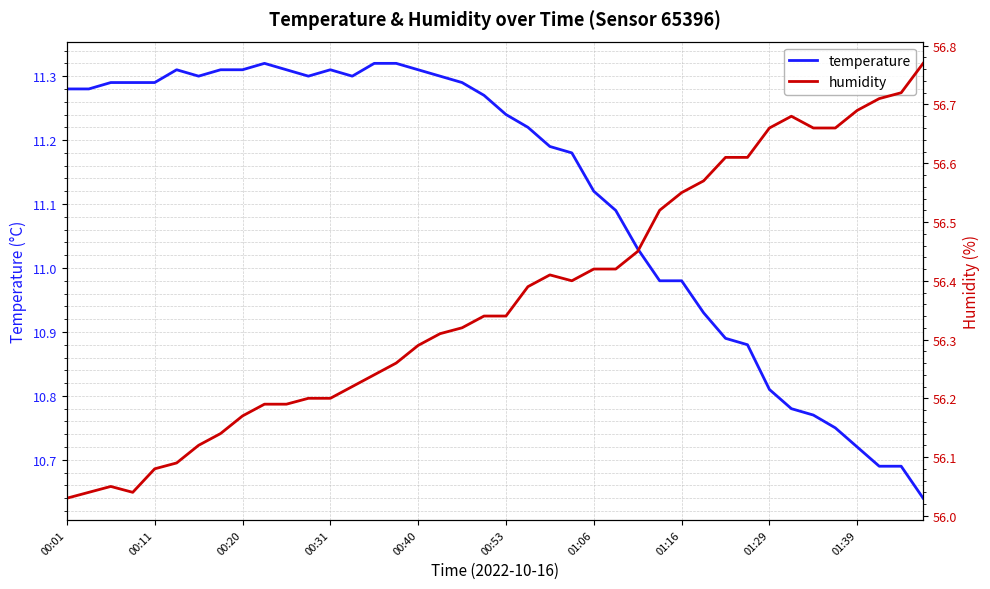

What is the minimum value for humidity?

56.0